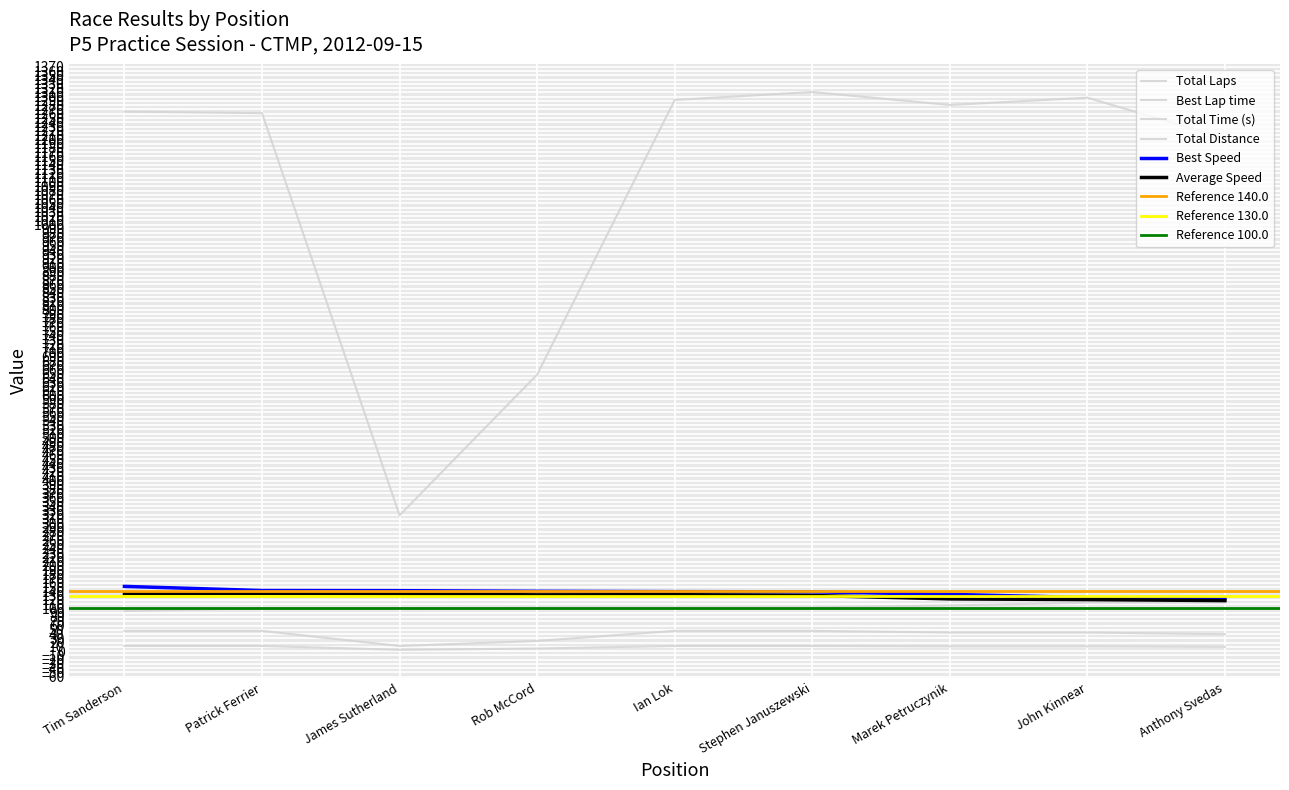

Count the number of categories in the chart.

9